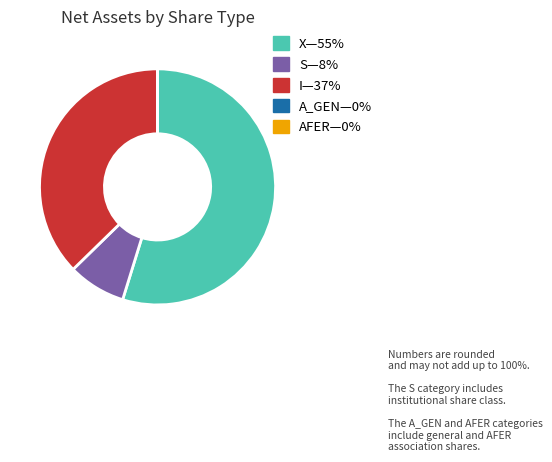

Is there any slice that represents more than half of the pie?

Yes